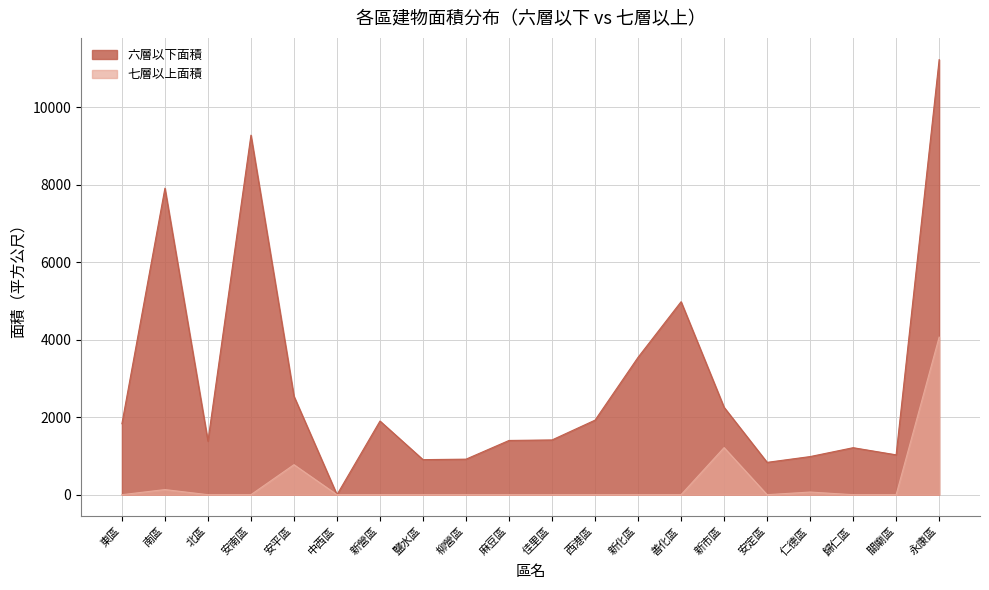

True or false: 六層以下面積 and 七層以上面積 cross at least once.

False